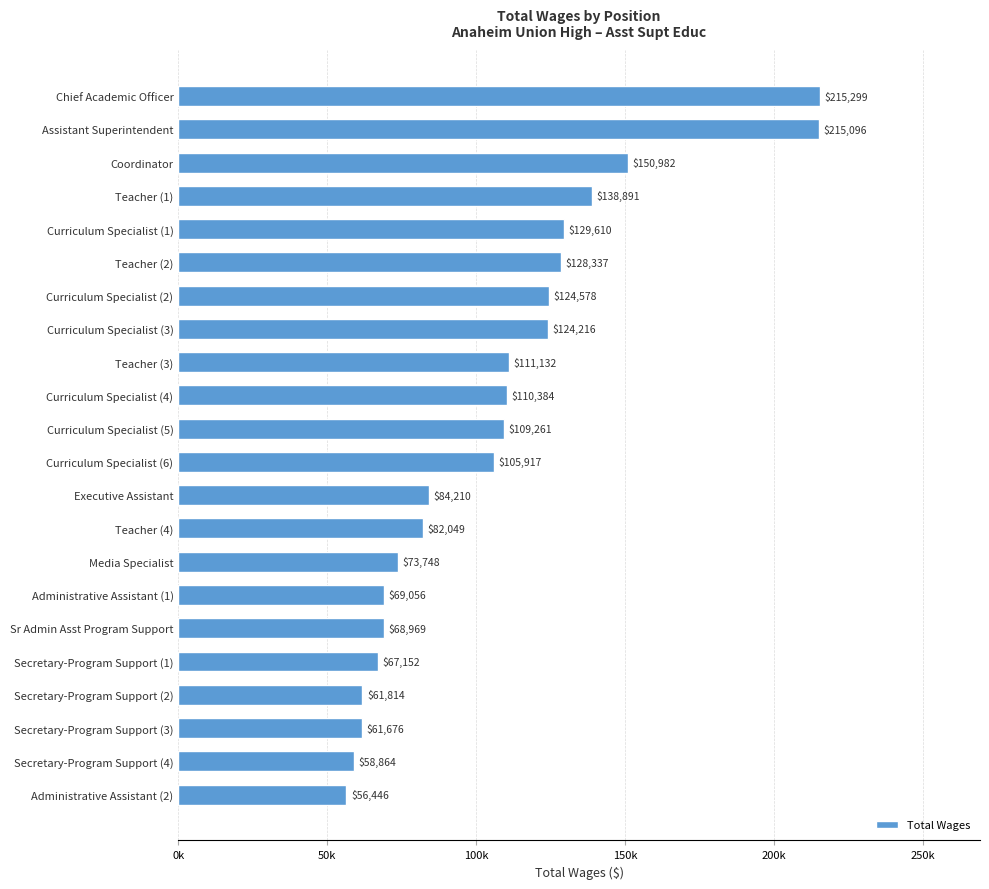

Are the bars horizontal?

Yes